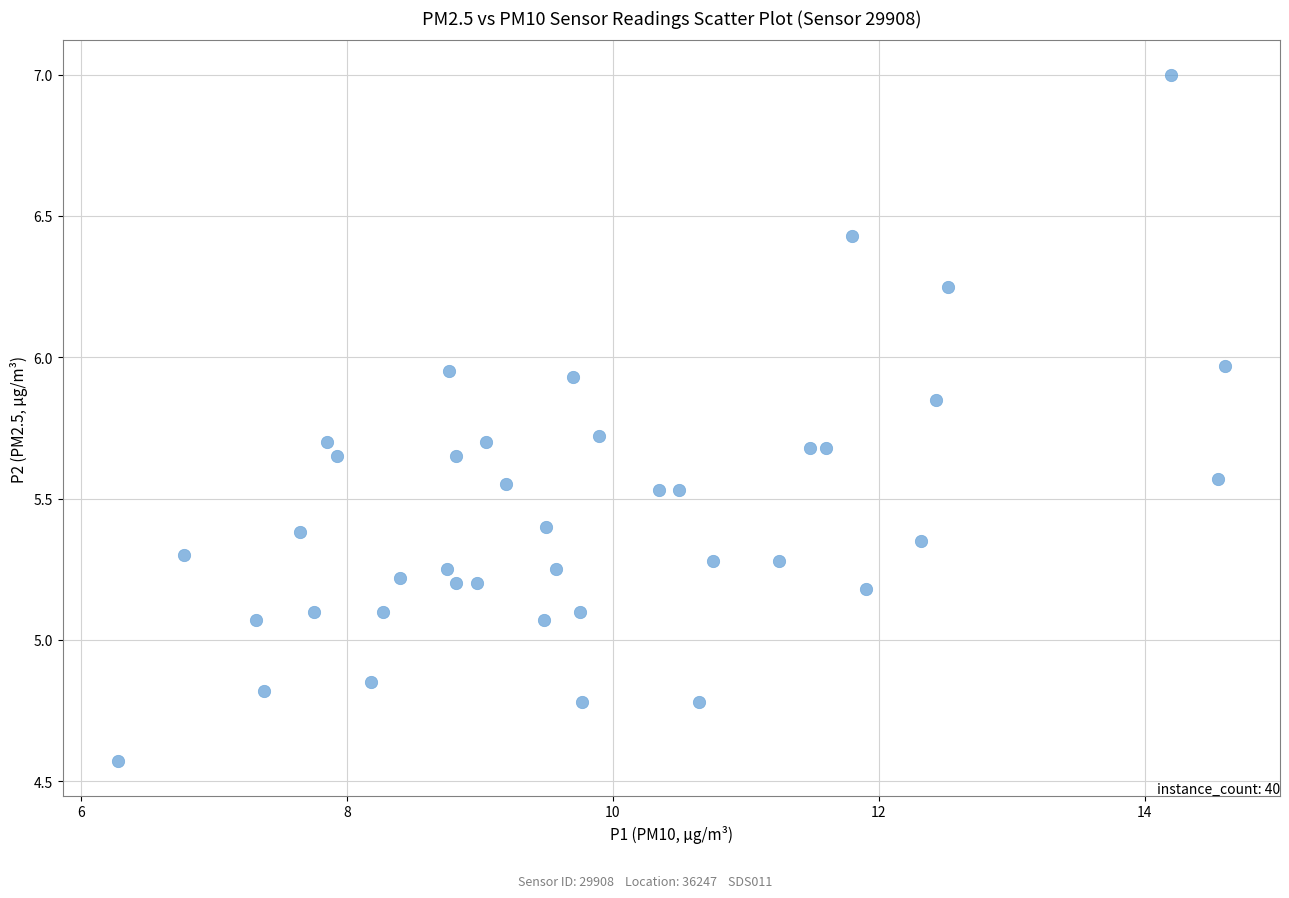

What is the range of X values (max minus min)?

8.3